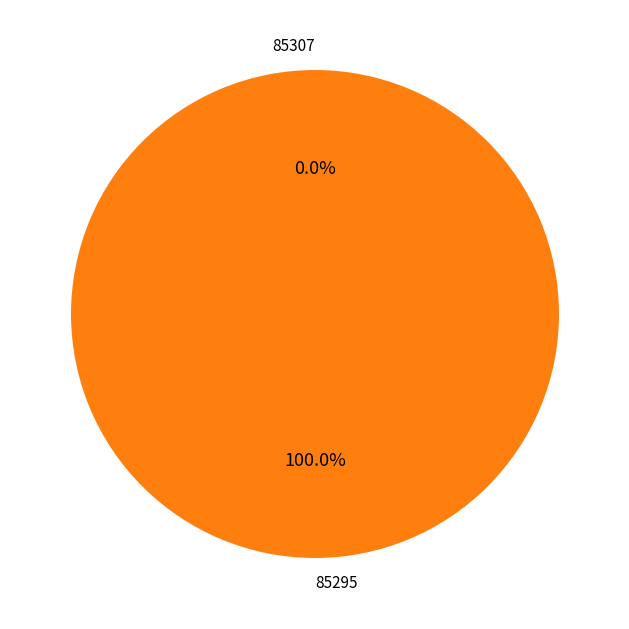

To the nearest percent, what is the difference between the largest and smallest slice percentages?

100%